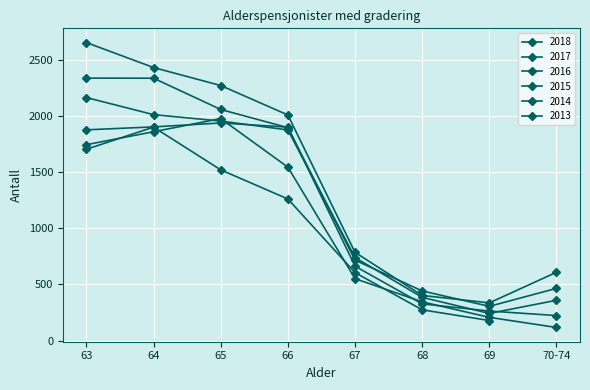

What is the value of the 2016 point at the 3rd from the left?

1953